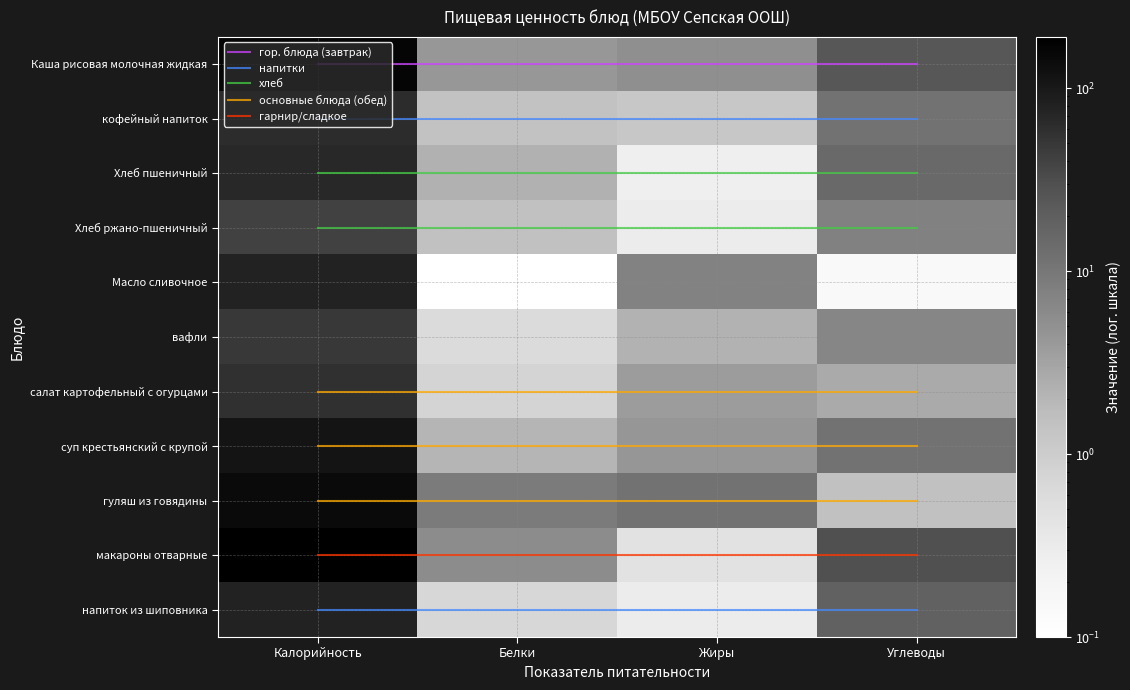

True or false: напитки has a value of 1.0 at Углеводы.

True